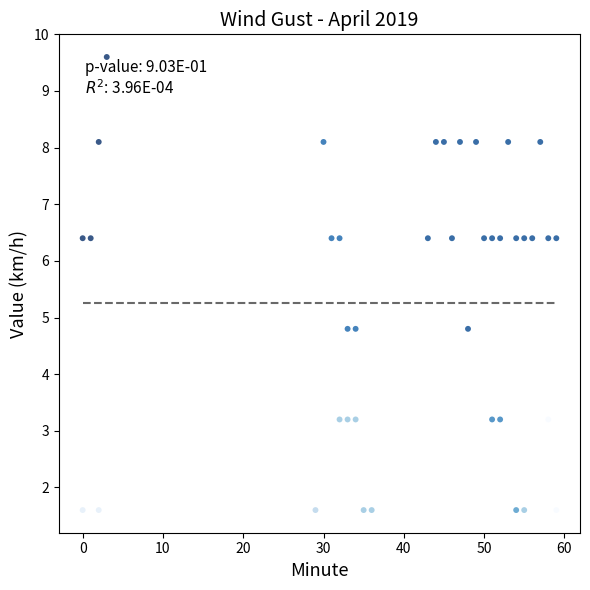

What is the range of Y values (max minus min)?

8.0